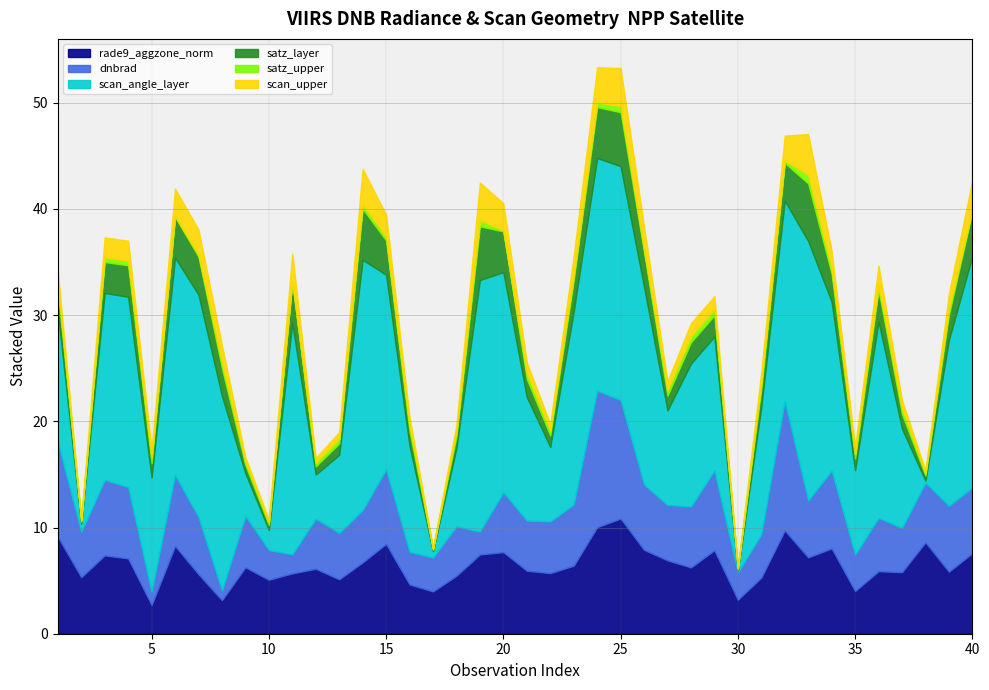

What is the lowest value of the rade9_aggzone_norm series?

2.7